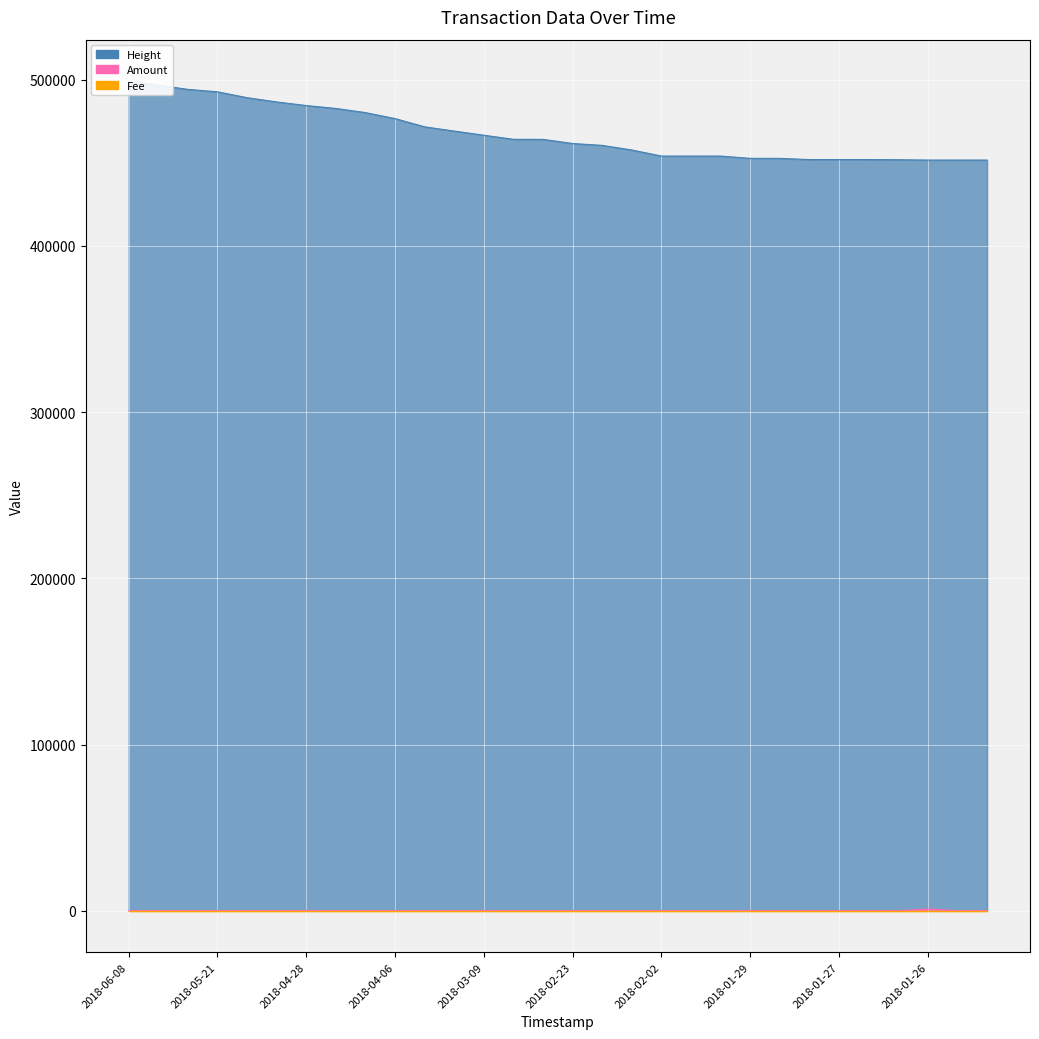

True or false: Amount and Height cross at least once.

False